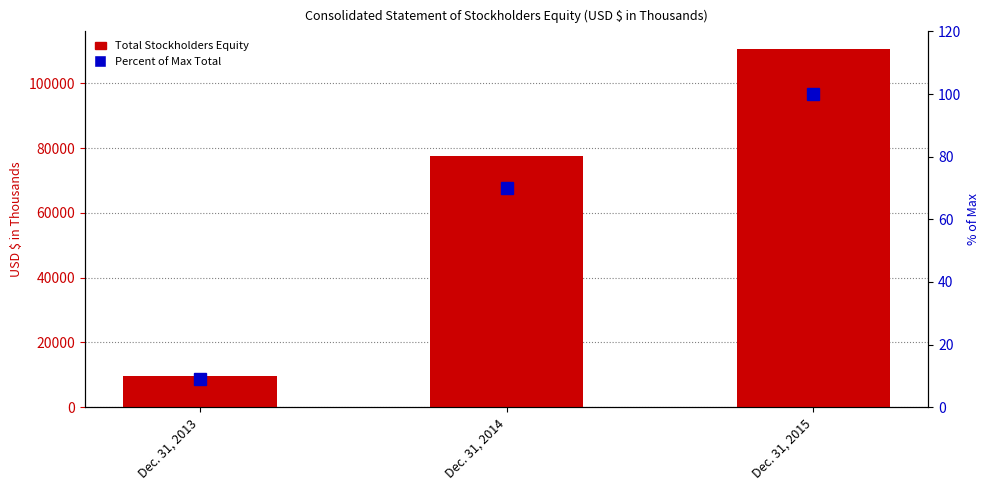

Reading left to right, what are all the values shown in this chart?

Total Stockholders Equity: 9510	77566	110486
Percent of Max Total: 9	70	100